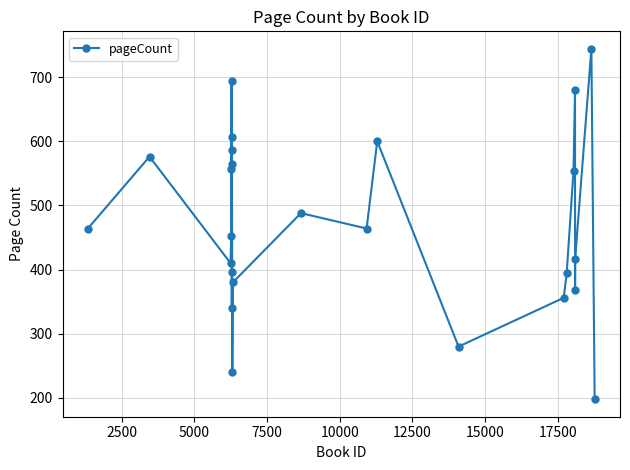

What is the average value?

472